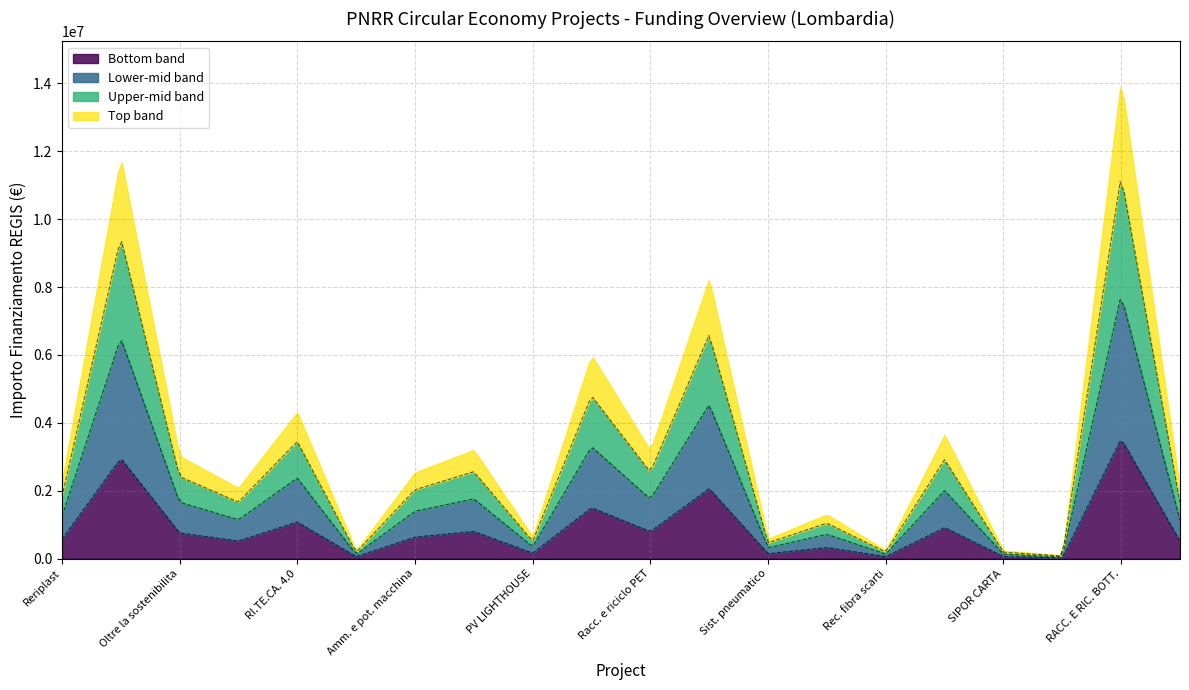

What is the label of the 11th point from the right?

PLASTIC TO FUEL